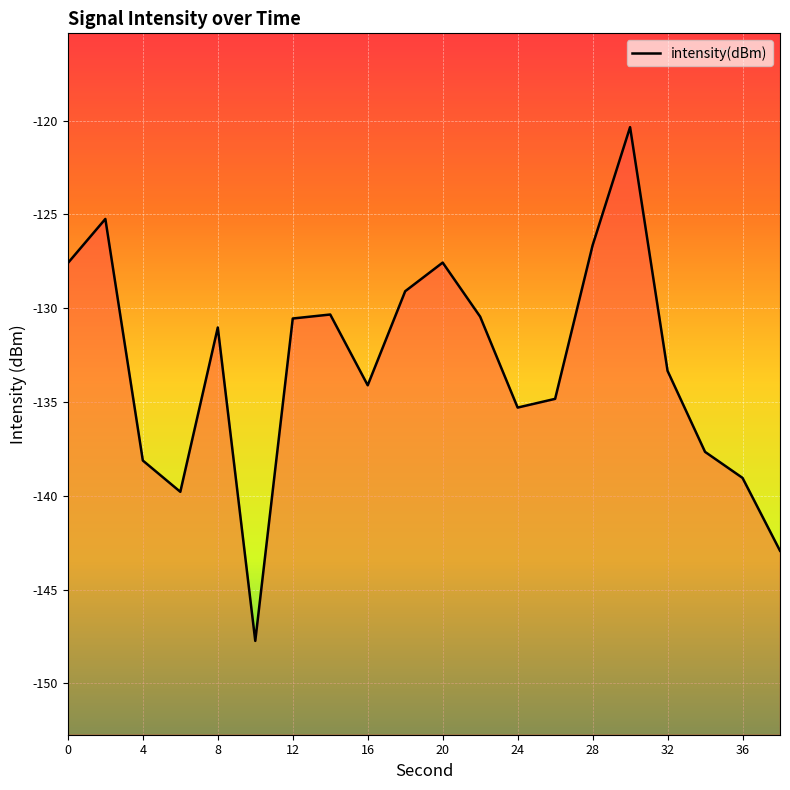

The chart shows a value of -130.3 at 14. True or false?

True